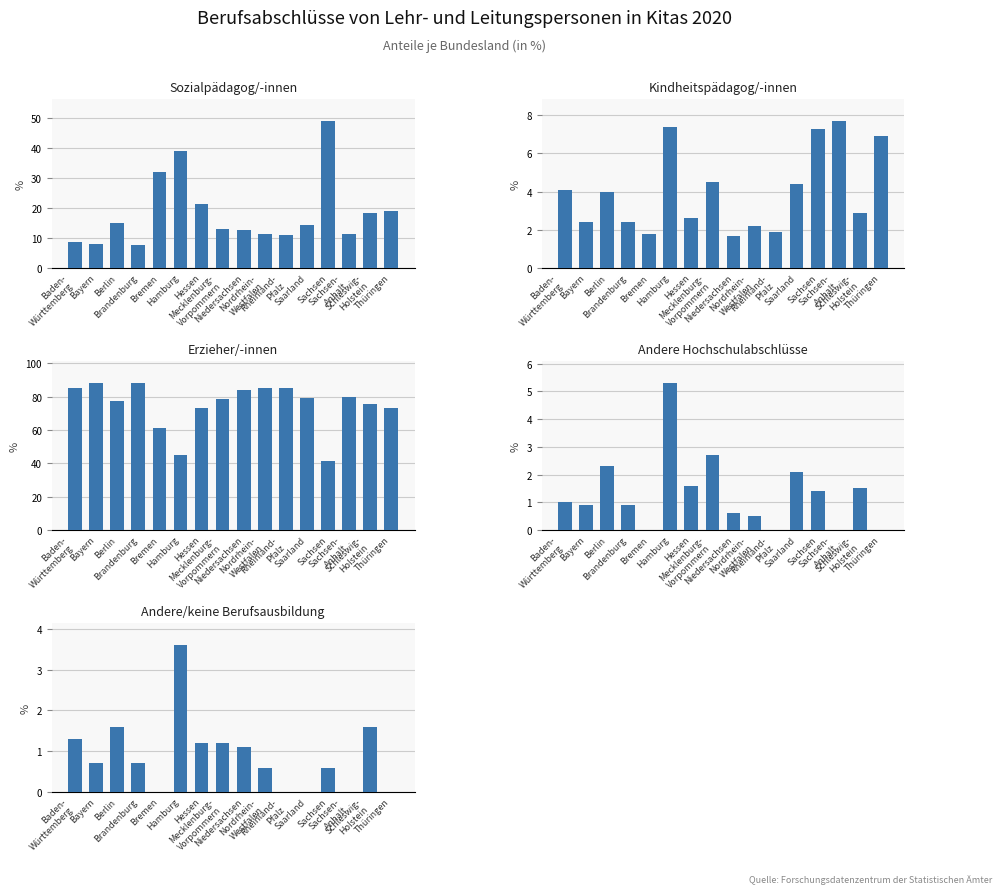

How many categories are shown in the chart?

16